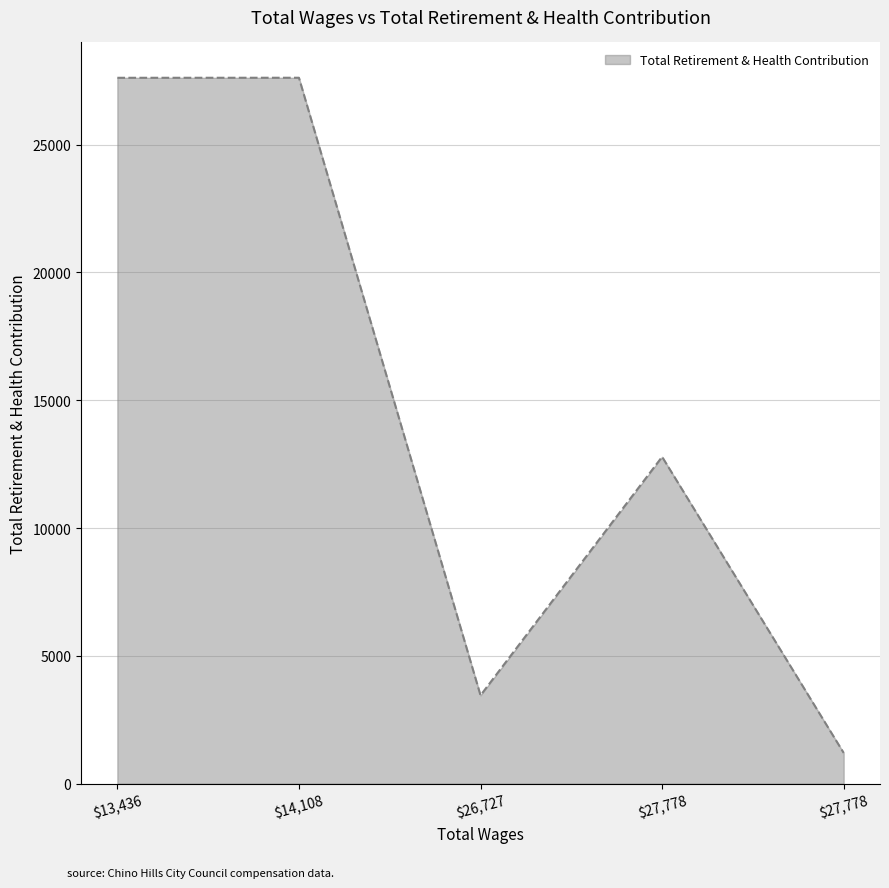

Does the chart have visible grid lines?

Yes